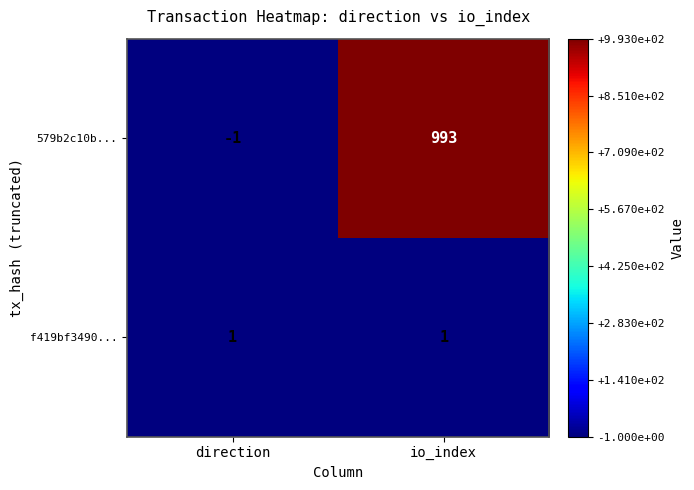

Reading left to right, list all the values displayed in this chart.

579b2c10b...: direction=-1	io_index=993
f419bf3490...: direction=1	io_index=1